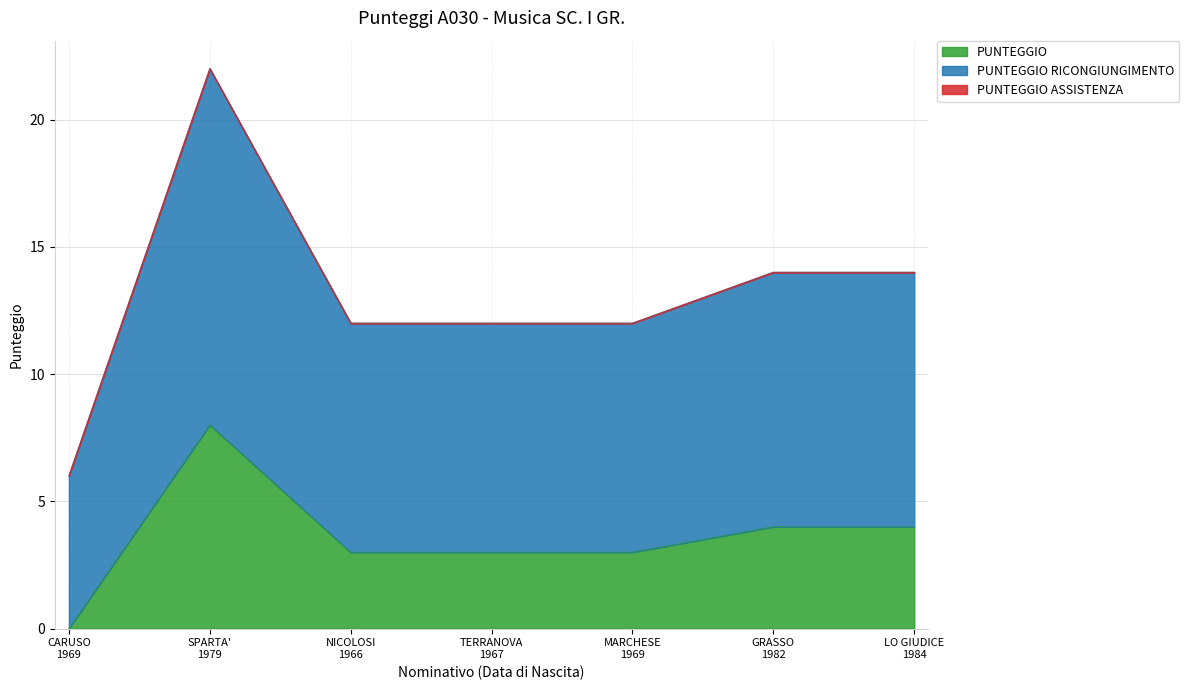

Count the PUNTEGGIO values in the range 3 to 4.

5